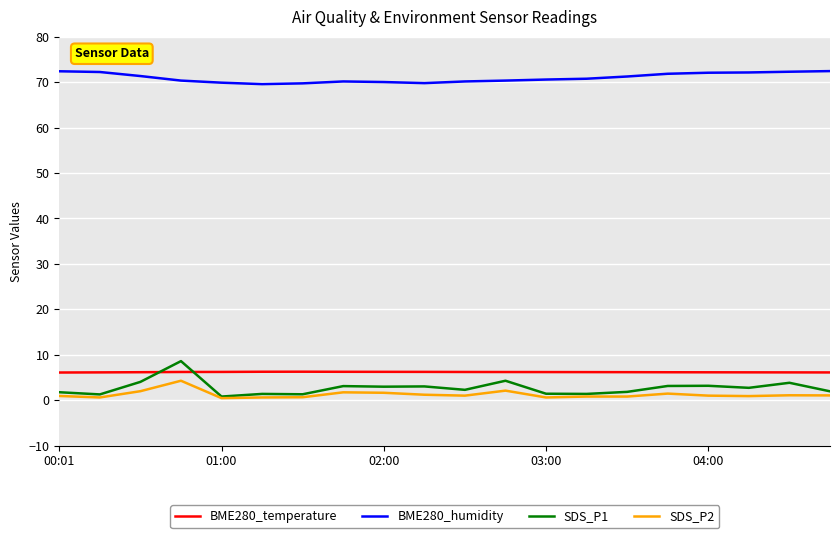

Which series has the largest total across all categories?

BME280_humidity